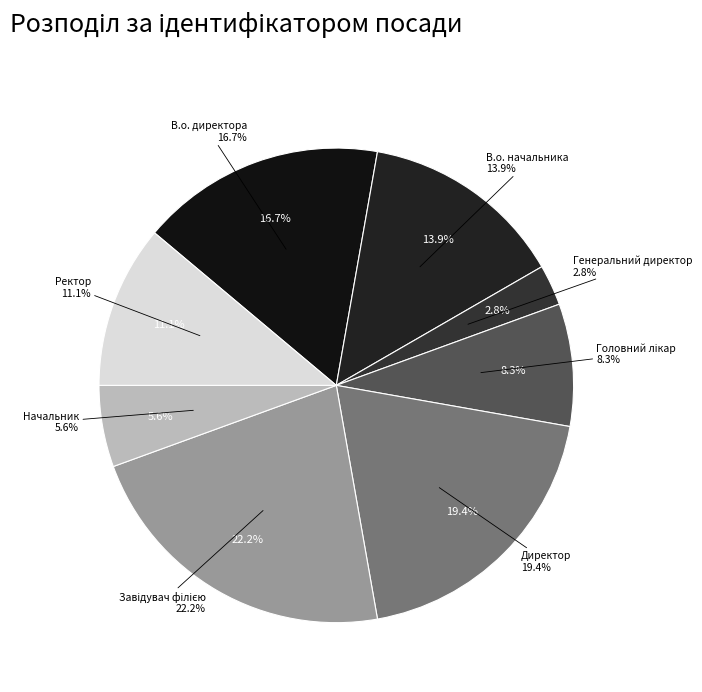

What portion of the pie excludes Генеральний директор?

97.2%